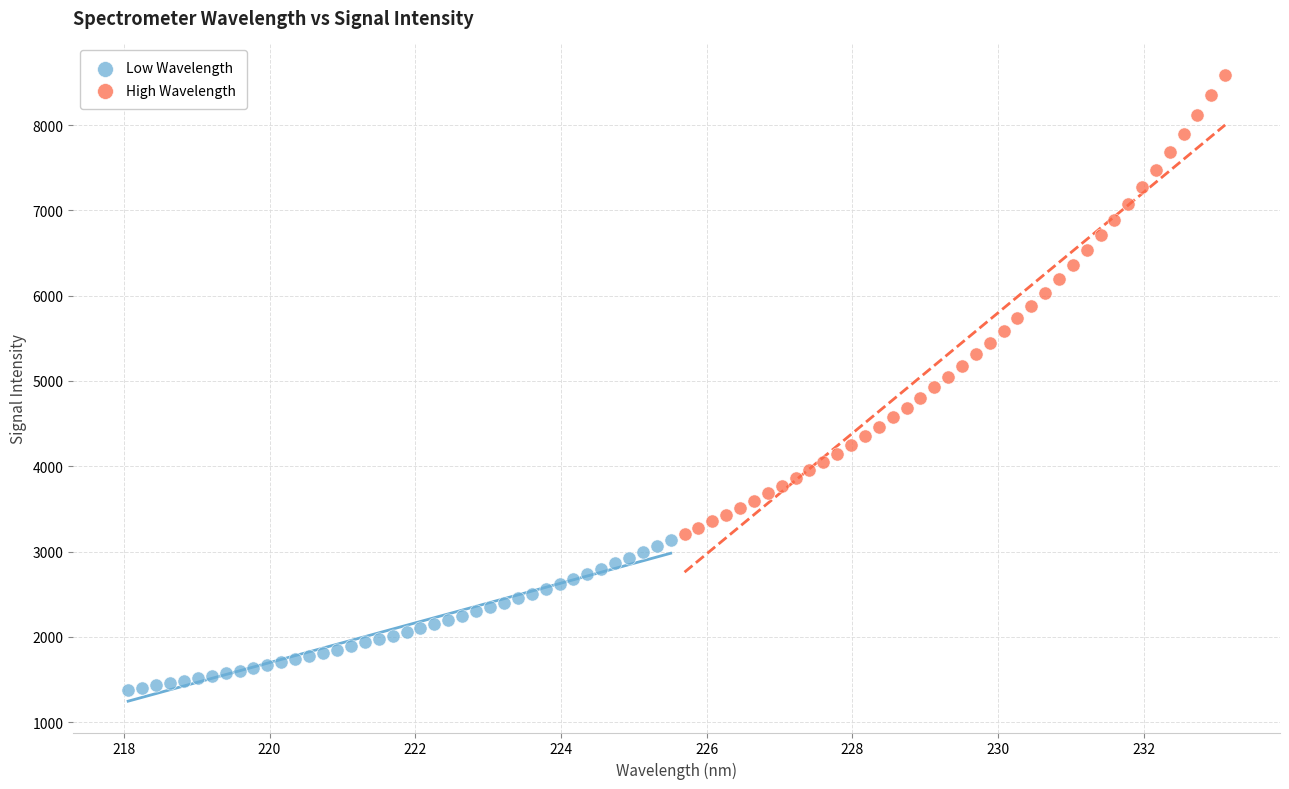

Which series has the largest Y range (max minus min)?

High Wavelength